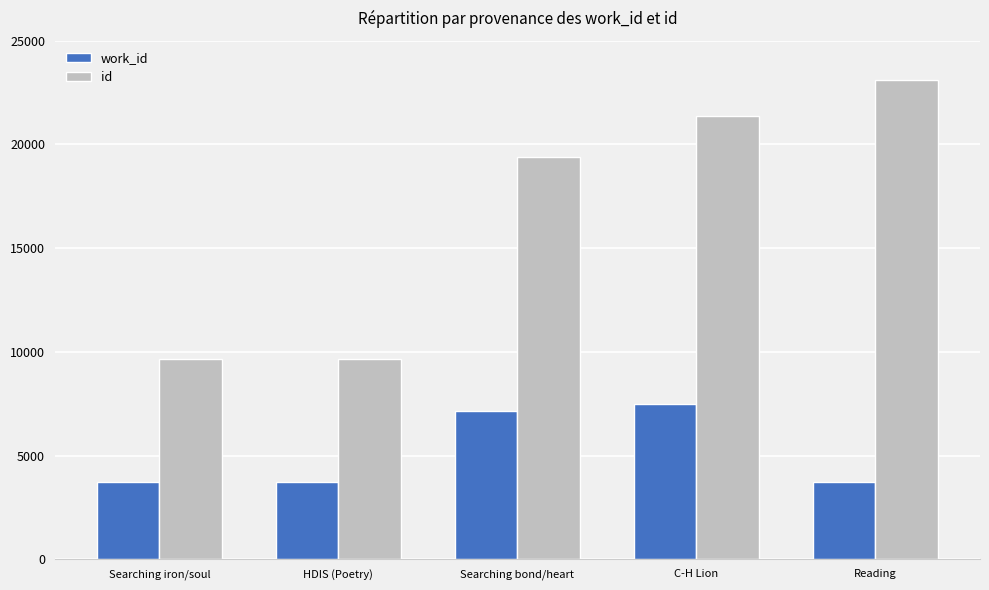

The value of work_id at C-H Lion is 7497. True or false?

True